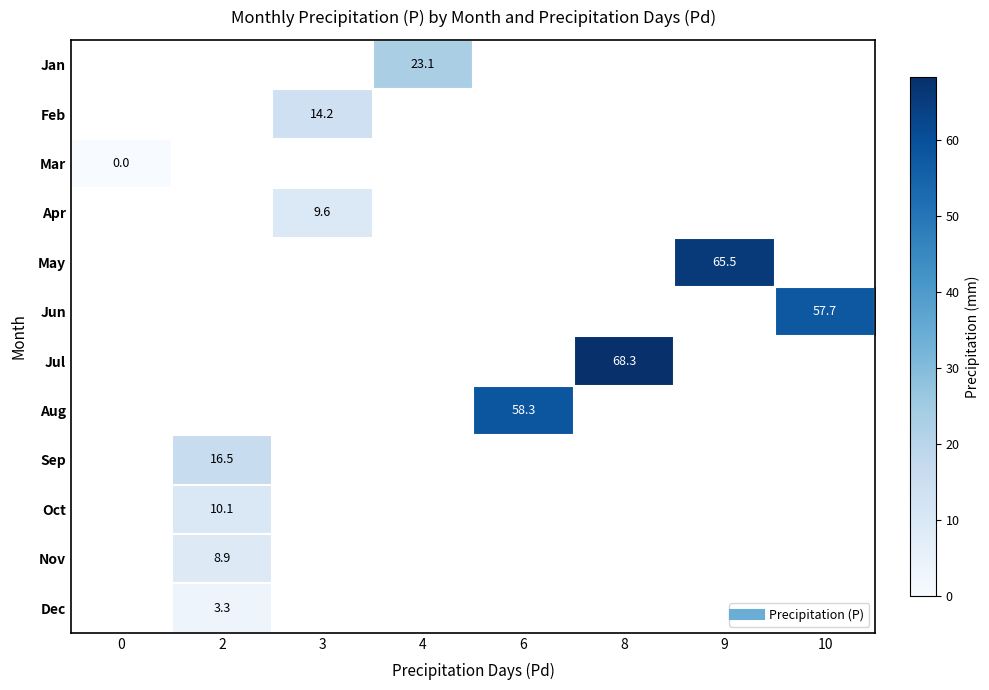

What is the greatest value displayed?

68.3